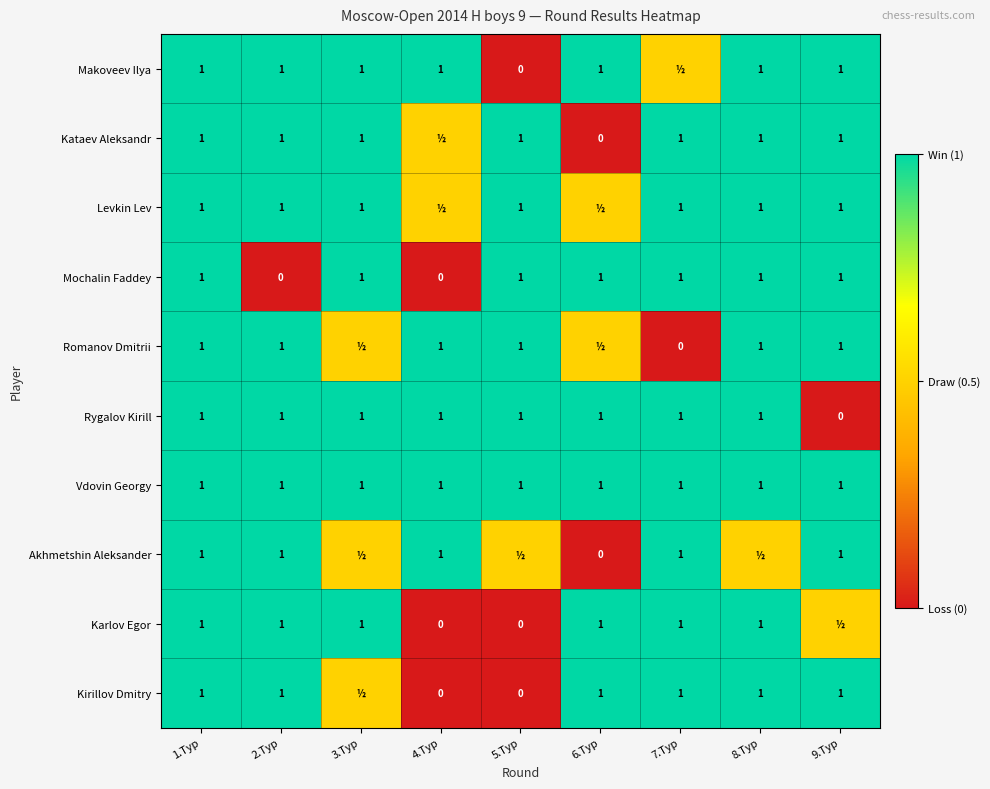

What is the sum of all Rygalov Kirill values?

8.0